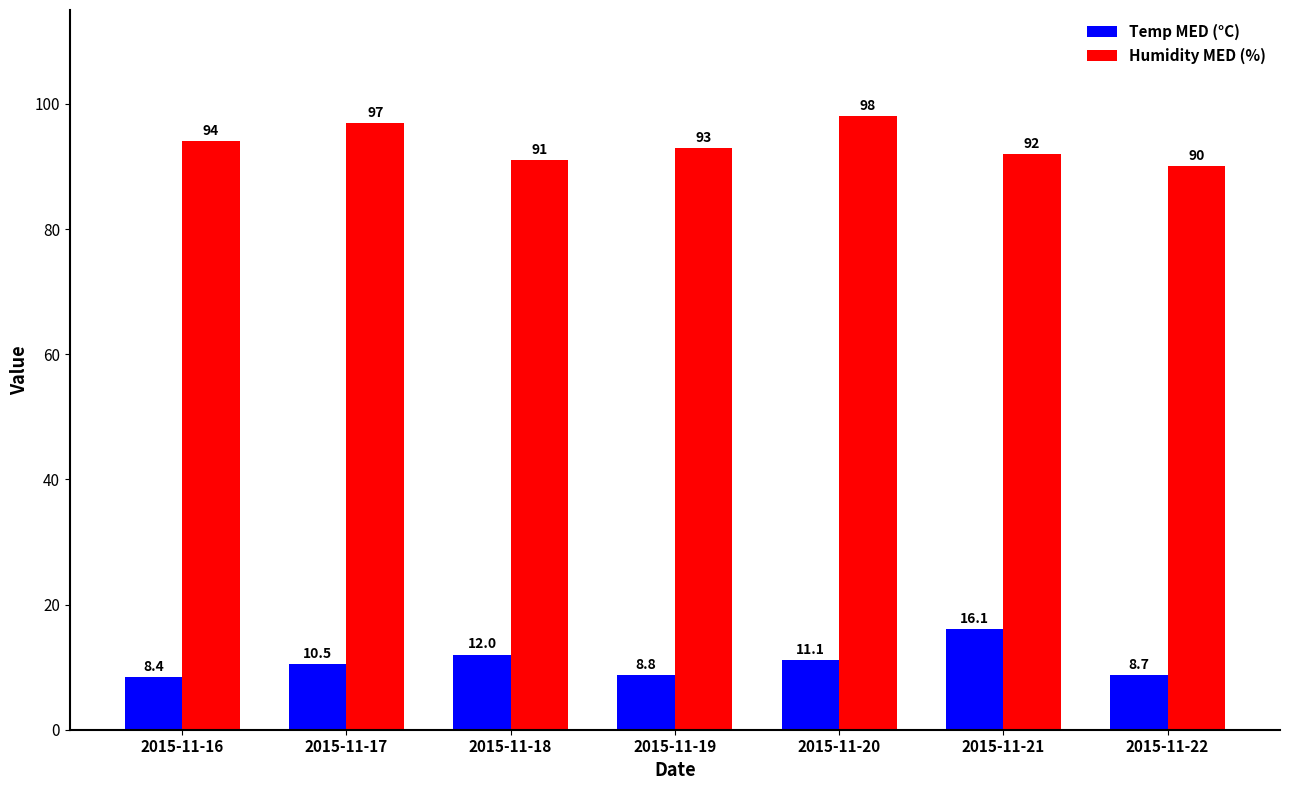

What is the total value across all series at 2015-11-22?

98.7